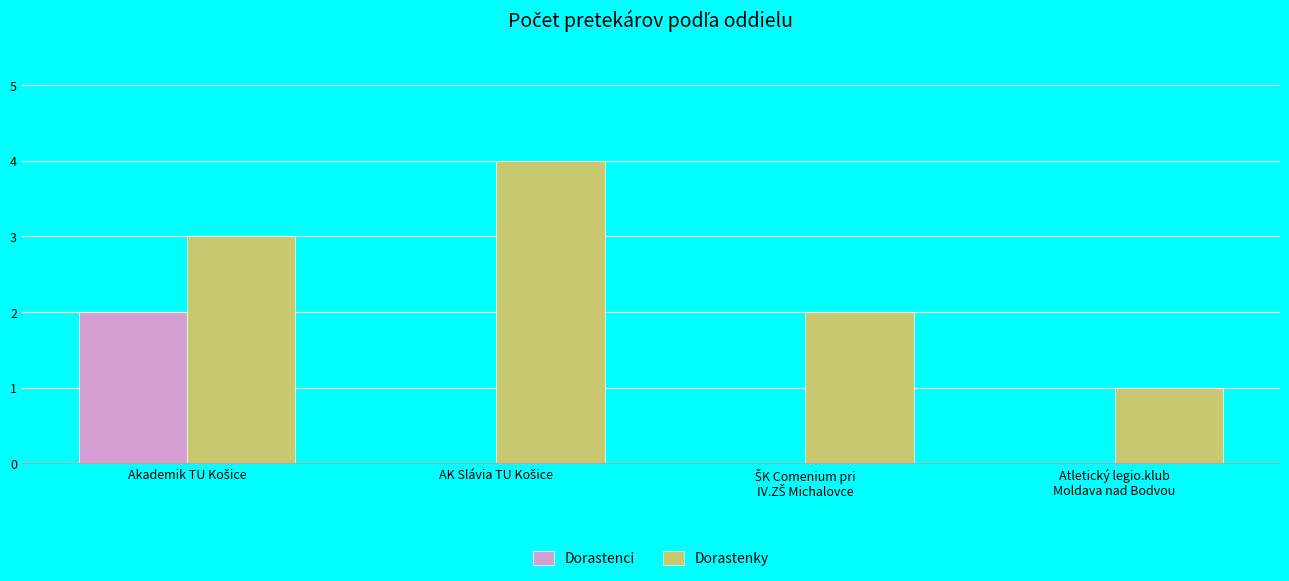

What is the maximum value shown in the chart?

4